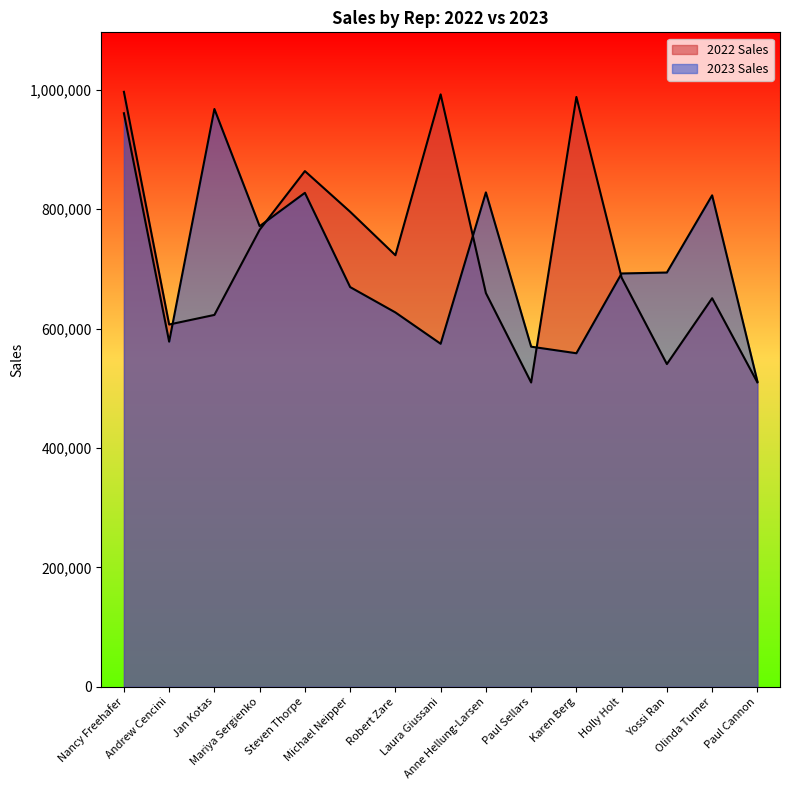

Rank the categories by 2023 Sales value from lowest to highest.

Paul Cannon, Karen Berg, Paul Sellars, Laura Giussani, Andrew Cencini, Robert Zare, Michael Neipper, Holly Holt, Yossi Ran, Mariya Sergienko, Olinda Turner, Steven Thorpe, Anne Hellung-Larsen, Nancy Freehafer, Jan Kotas